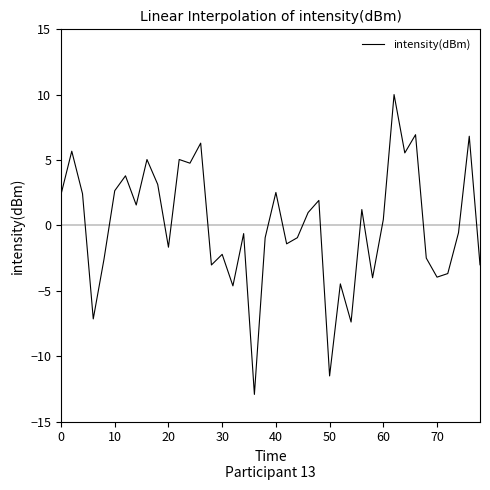

What is the smallest value displayed?

-12.9